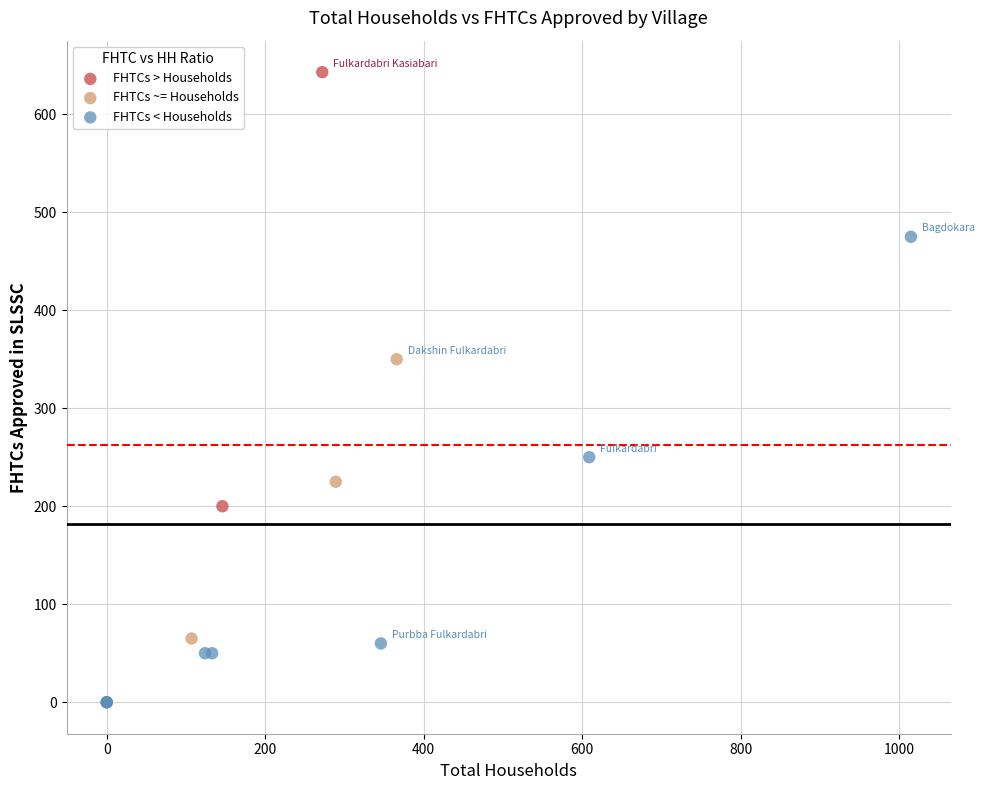

What are all the series names shown in the legend?

FHTCs > Households, FHTCs ~= Households, FHTCs < Households